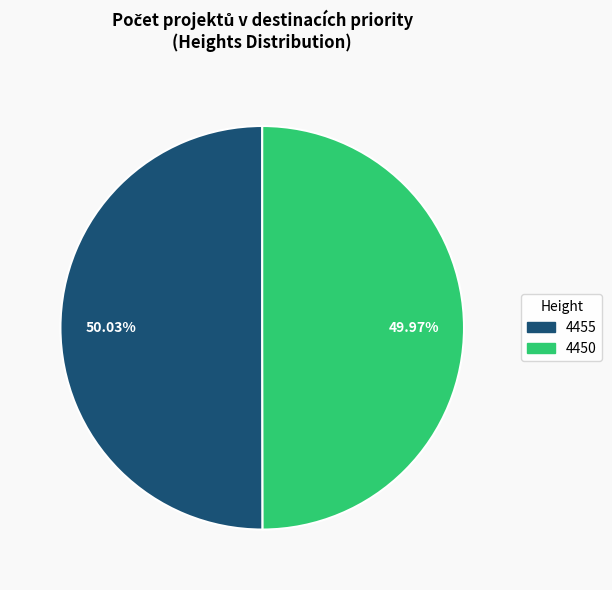

To the nearest percent, what portion does 4455 represent?

50%